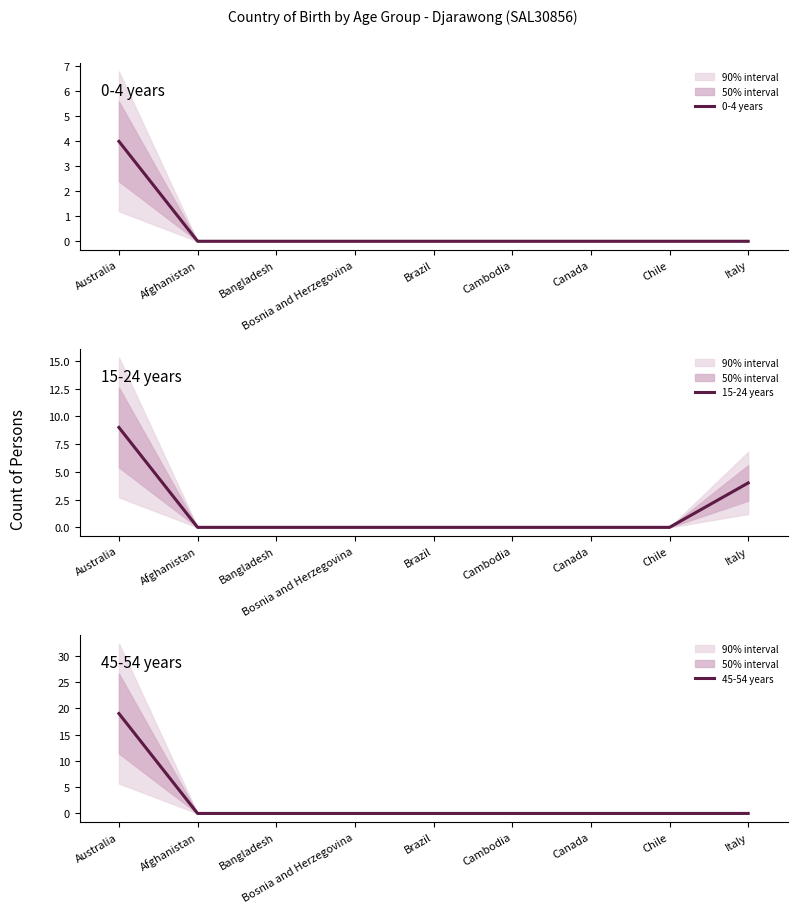

Which series changed the most between Afghanistan and Canada?

0-4 years